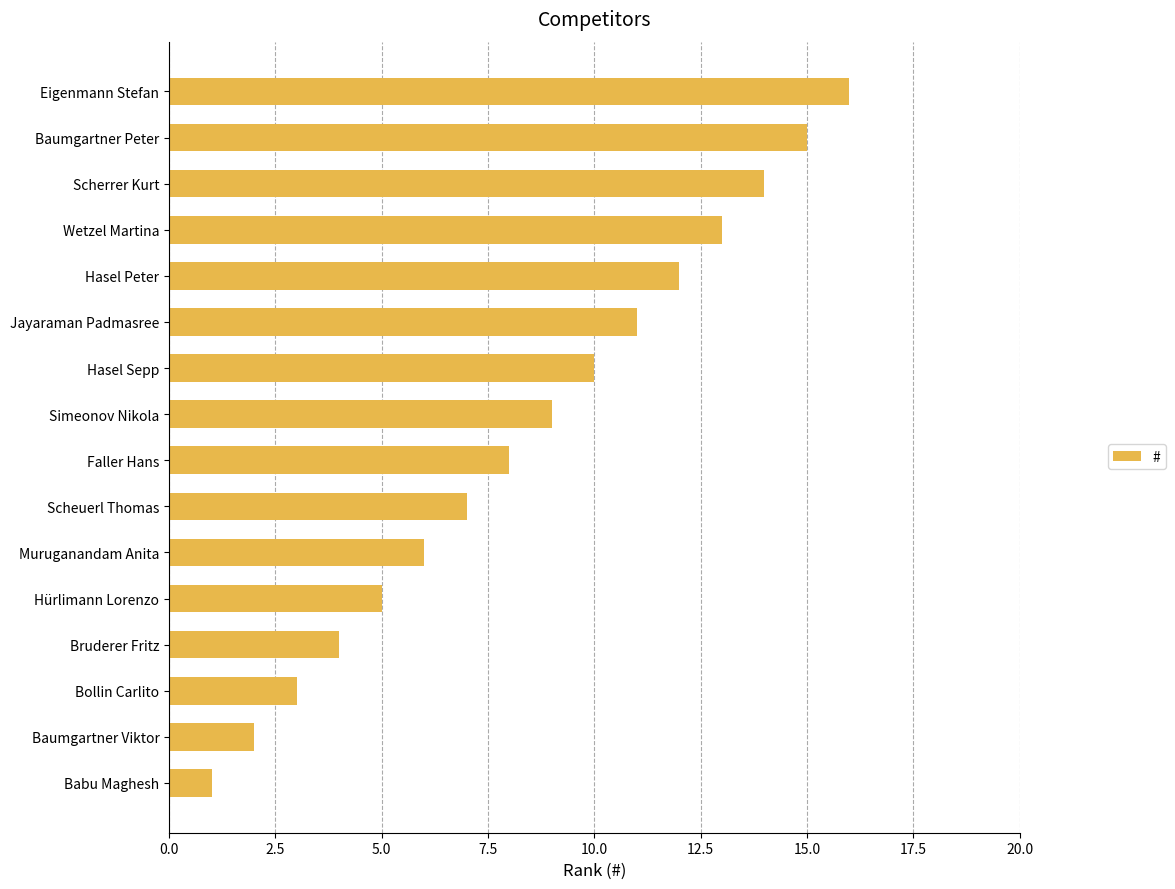

What is the difference between the second highest and second lowest values?

13